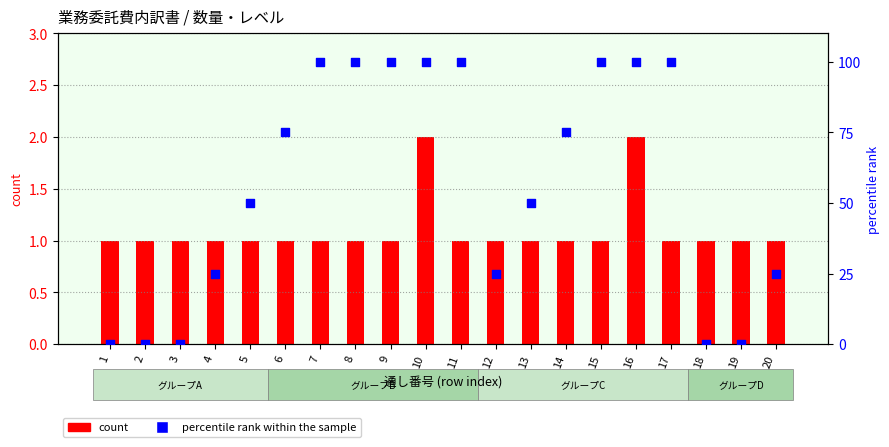

What are all the series names shown in the legend?

count, percentile rank within the sample